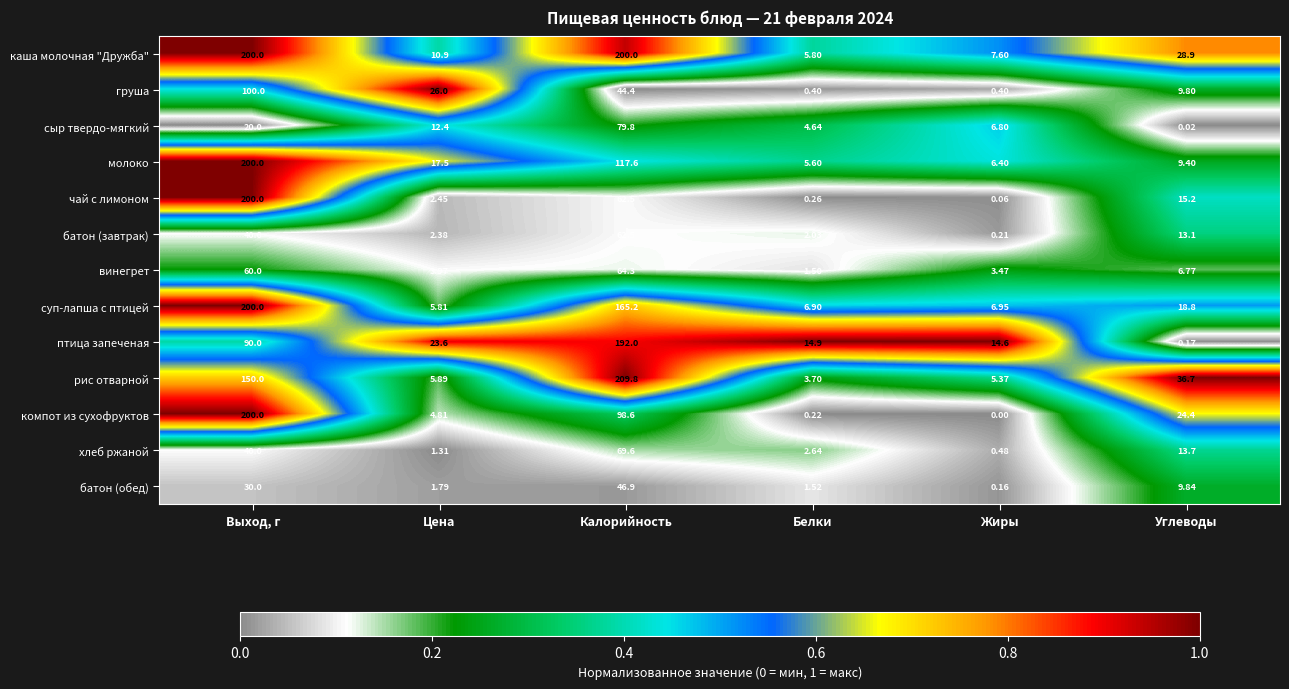

How many data points does each series have?

6